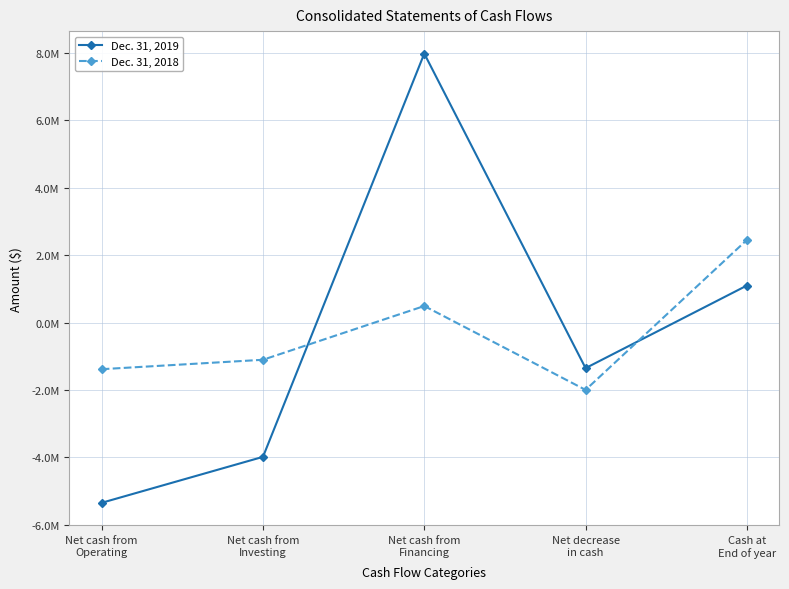

Does the chart have visible grid lines?

Yes